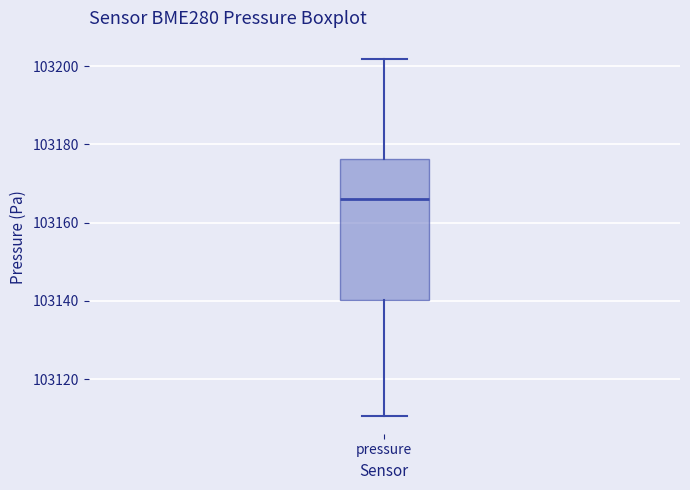

Transcribe this box plot: give where the median line is, the range the box spans, and where the two whiskers end, as read against the y-axis. The values are not printed on the chart, so give them approximately, as read against the axis.

median 103166, box 103140 to 103176, whiskers 103110 to 103202